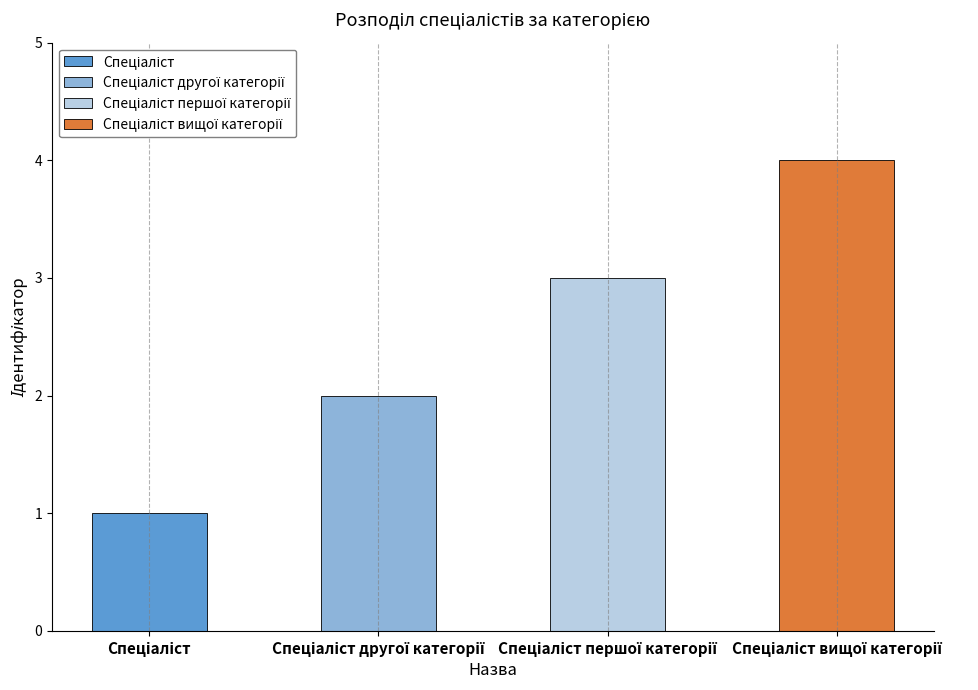

Count the number of values greater than 3.

1